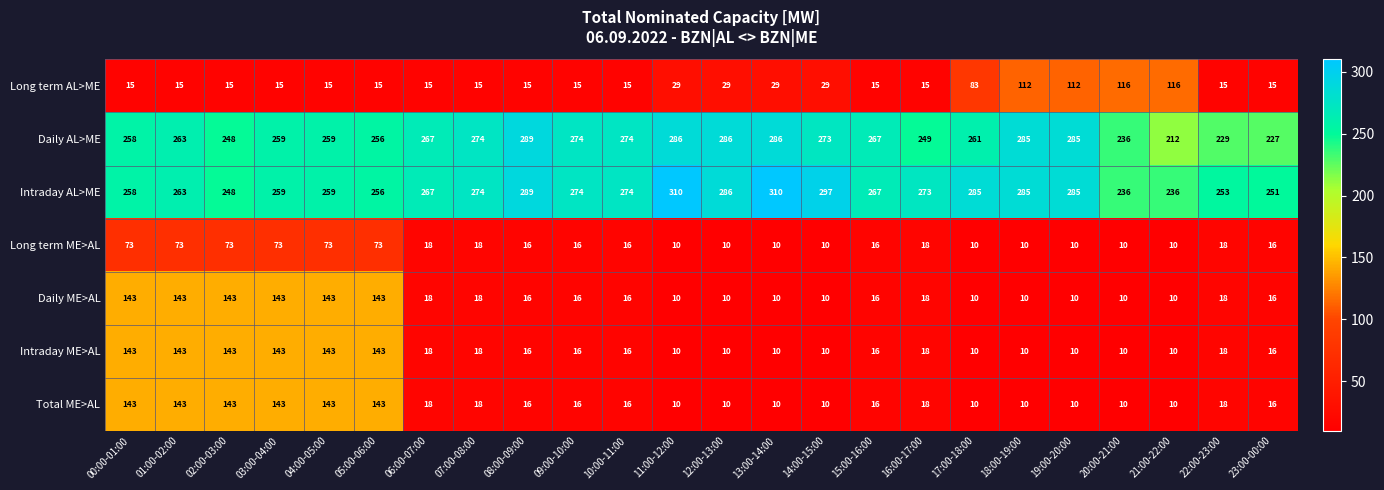

Is it true that Long term AL>ME equals 26 at 23:00-00:00?

False